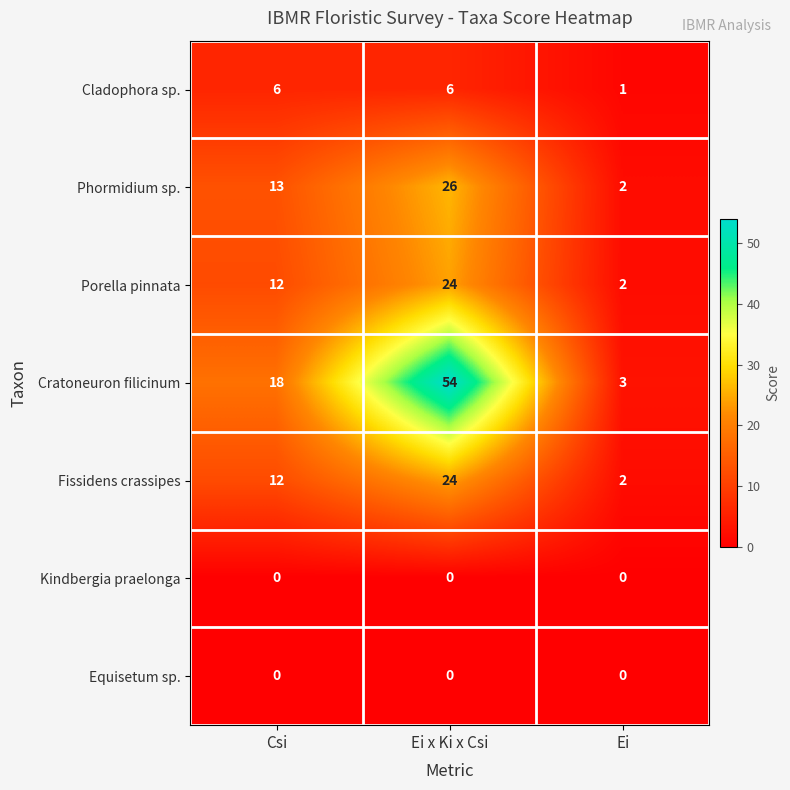

What is the spread (max minus min) of values at Ei?

3